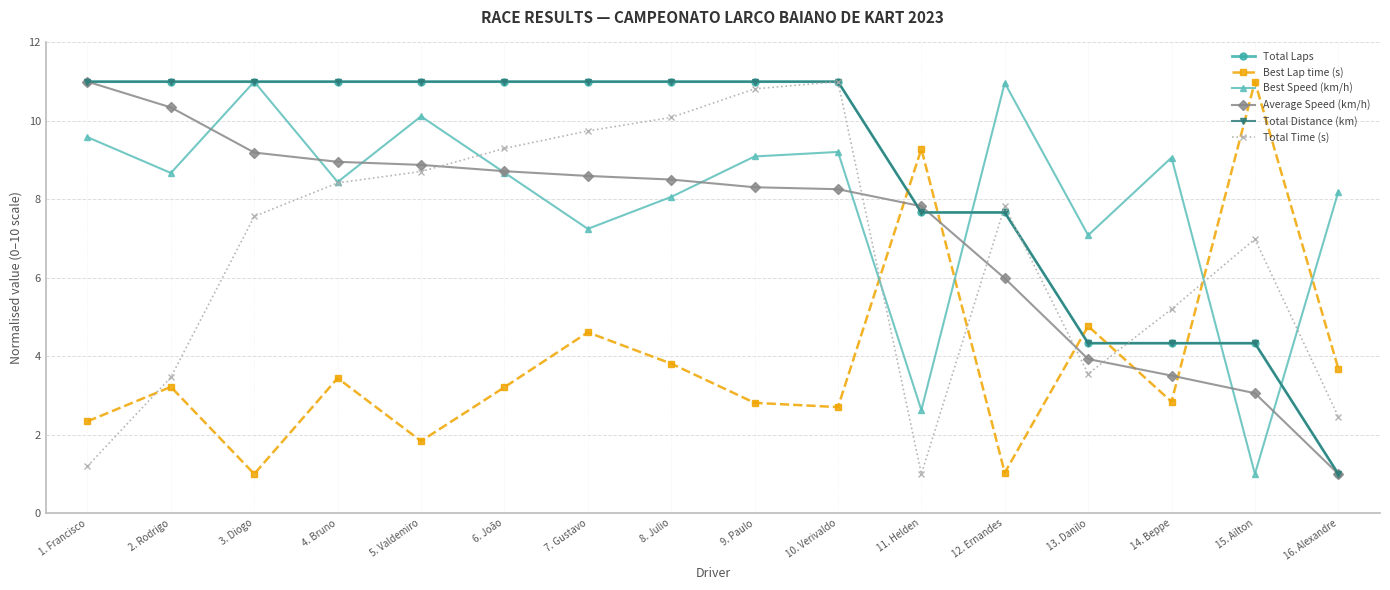

Is this an area chart (filled region under the line)?

No